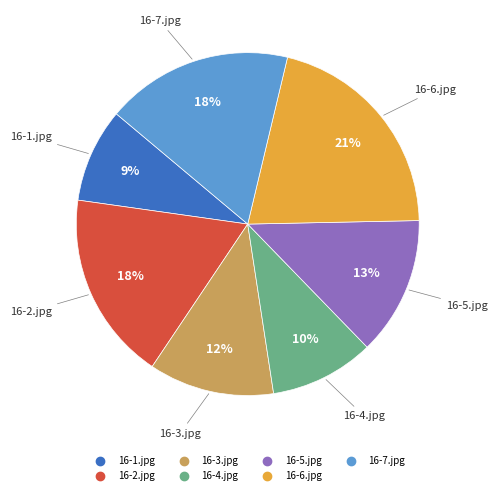

To the nearest percent, what is the difference between the 16-6.jpg and 16-3.jpg slice percentages?

9%